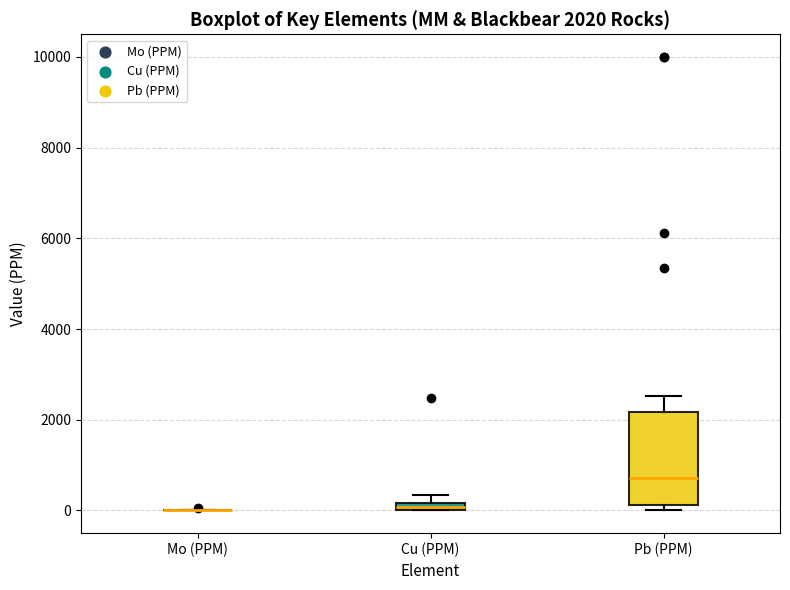

Which box is the tallest, from its lower edge to its upper edge?

Pb (PPM)